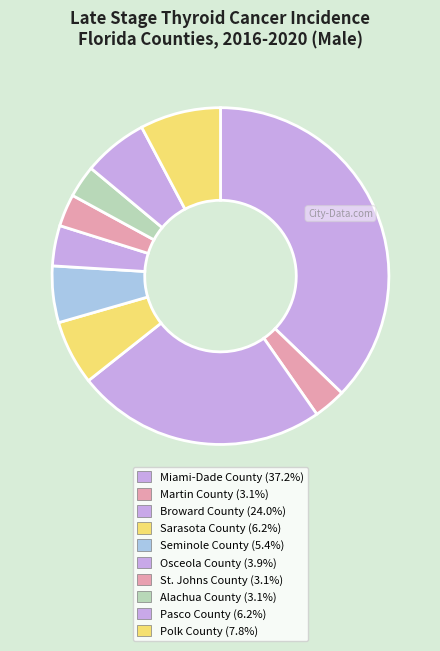

How many segments does this pie chart have?

10